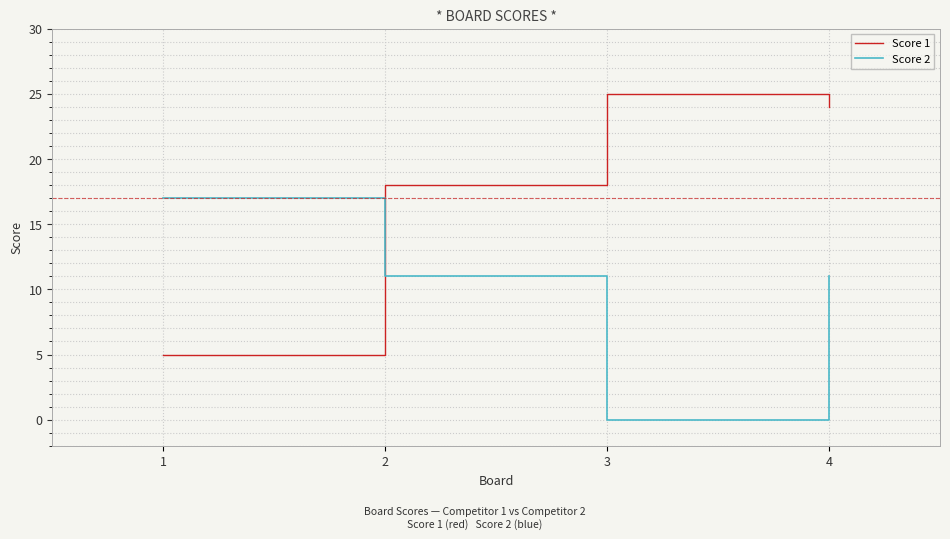

Which series ends up on top after the final intersection of Score 1 and Score 2?

Score 1